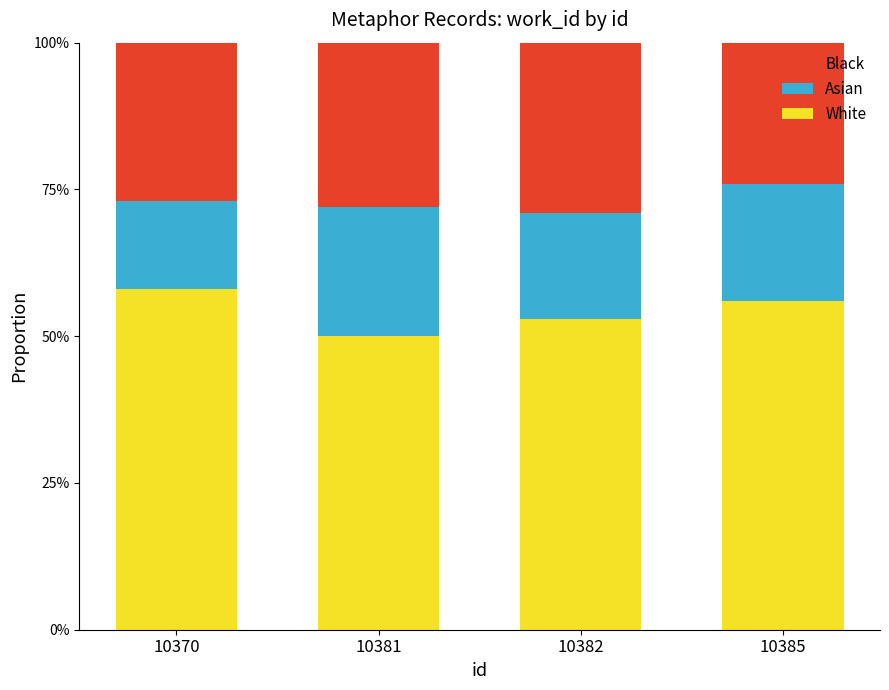

Rank the categories by White value from highest to lowest.

10370, 10385, 10382, 10381